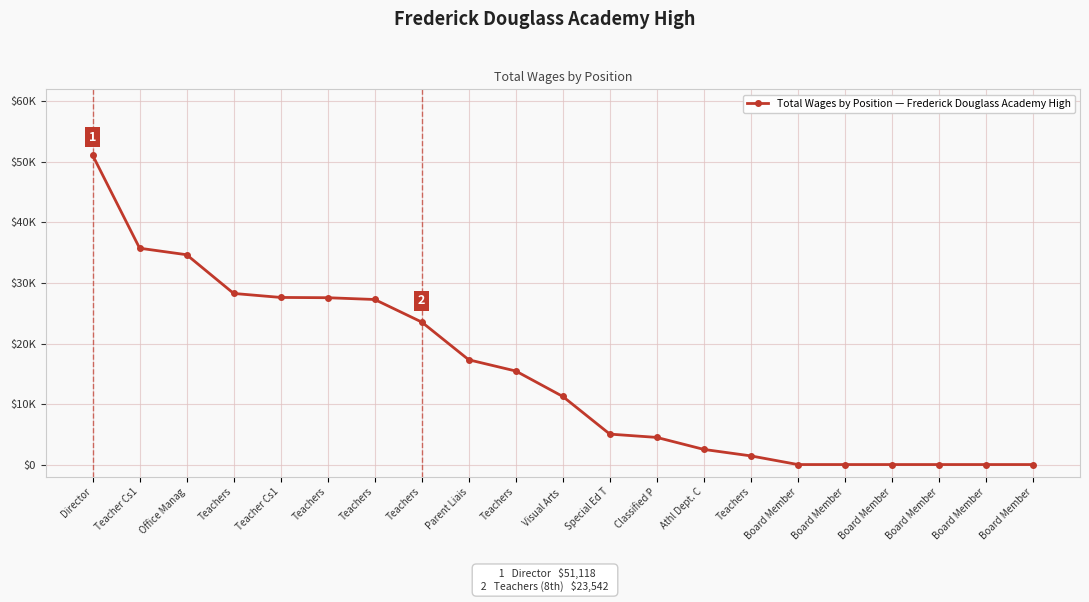

Is this an area chart (filled region under the line)?

No